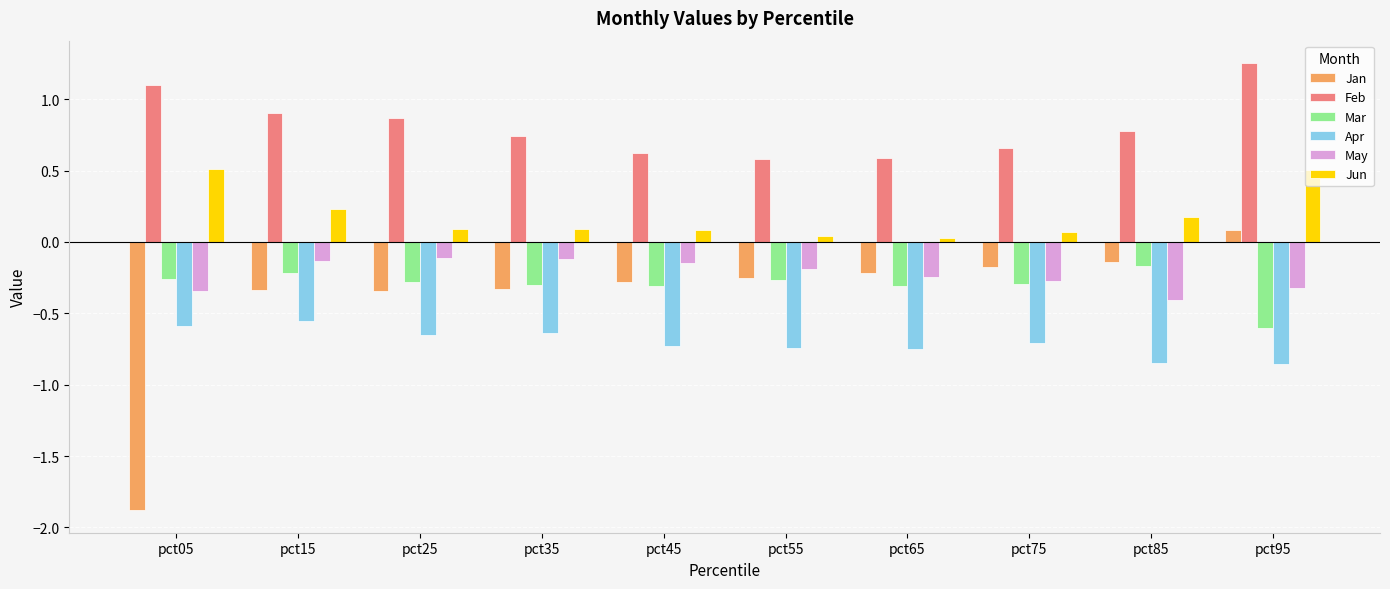

Is it true that Feb equals 1.7 at pct05?

False